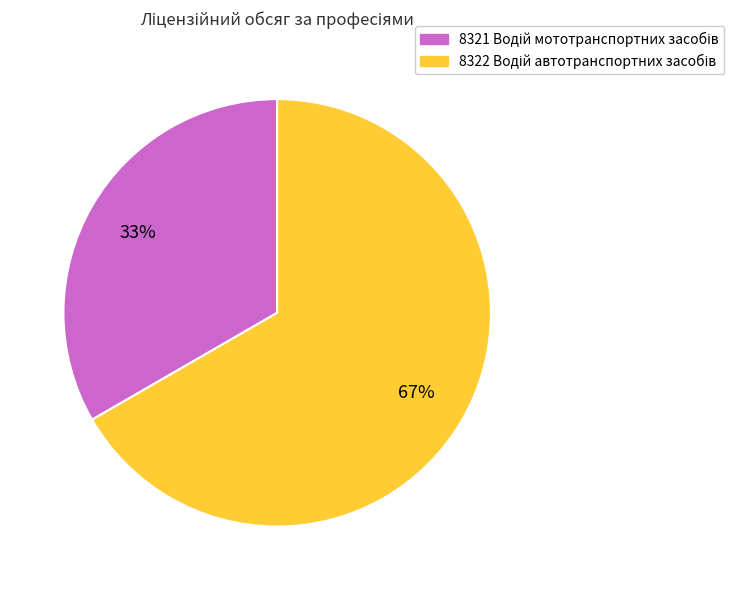

To the nearest percent, what is the average slice percentage?

50%